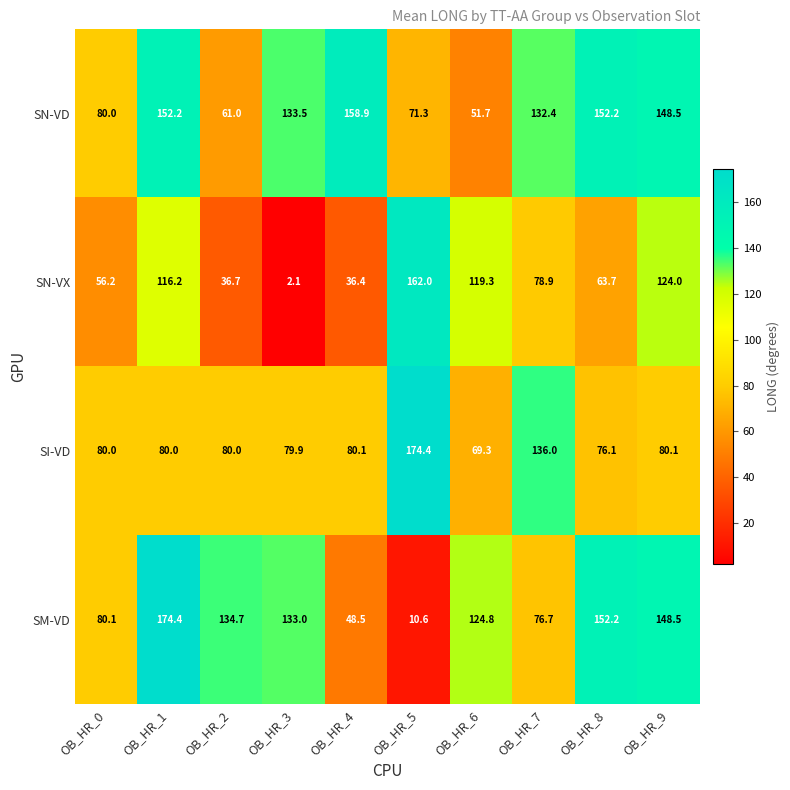

The value of SN-VX at OB_HR_5 is 162.0. True or false?

True